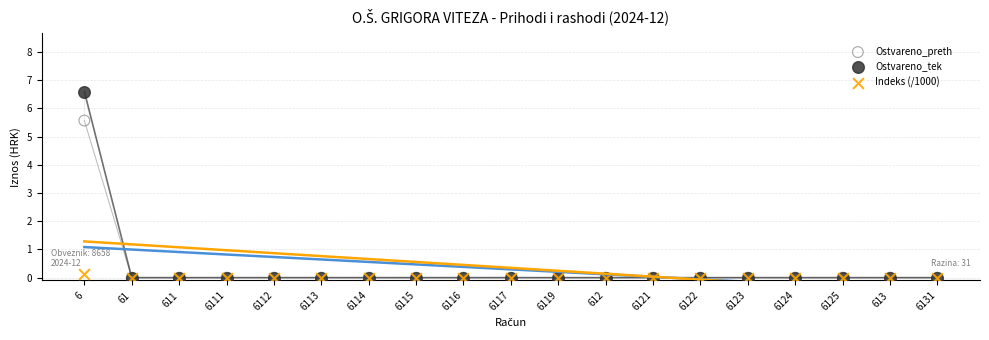

Across all series, what Y value is closest to 3?

5.6